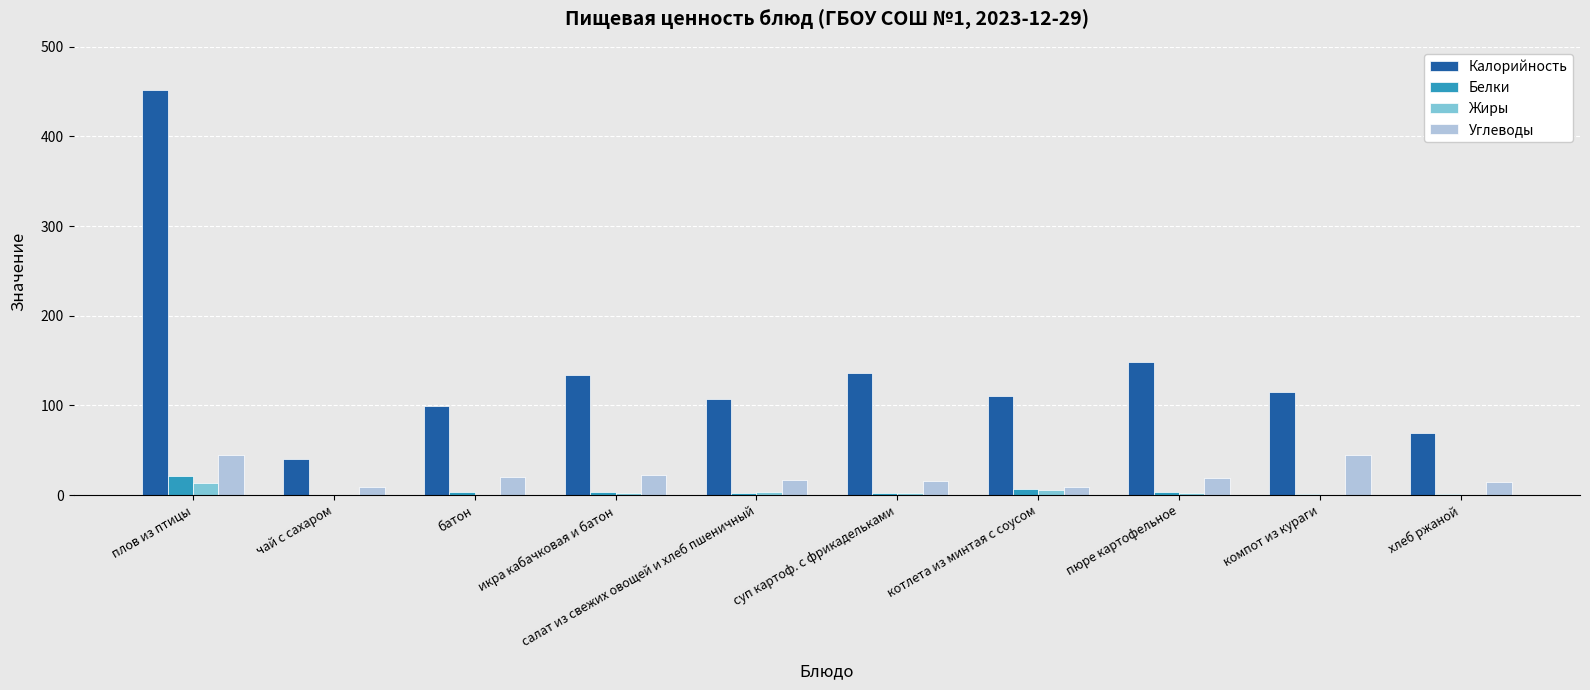

Between плов из птицы and суп картоф. с фрикадельками, which series saw the biggest shift?

Калорийность